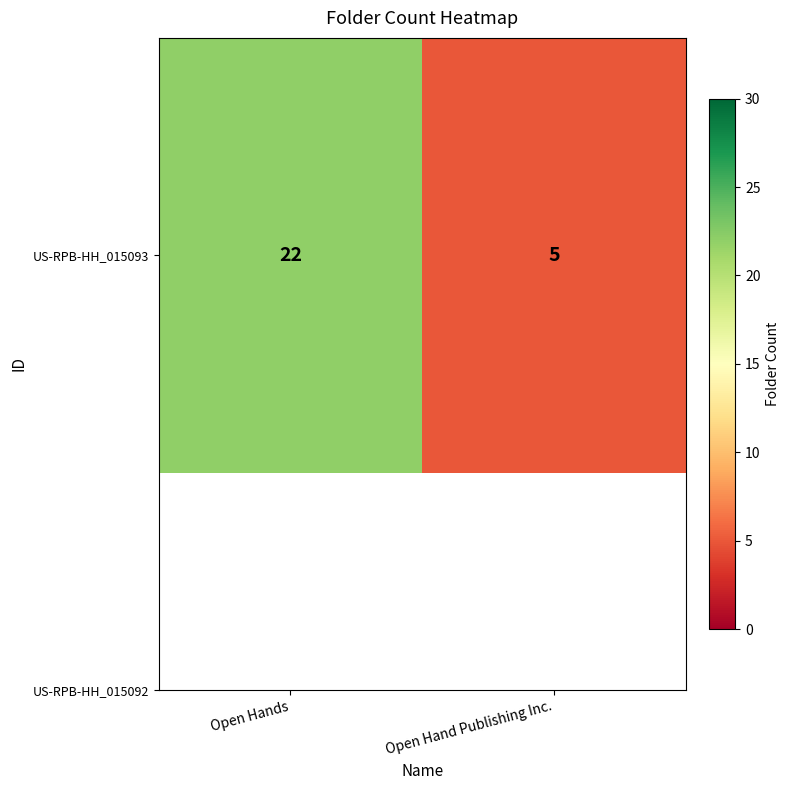

How many values are between 5 and 22?

2